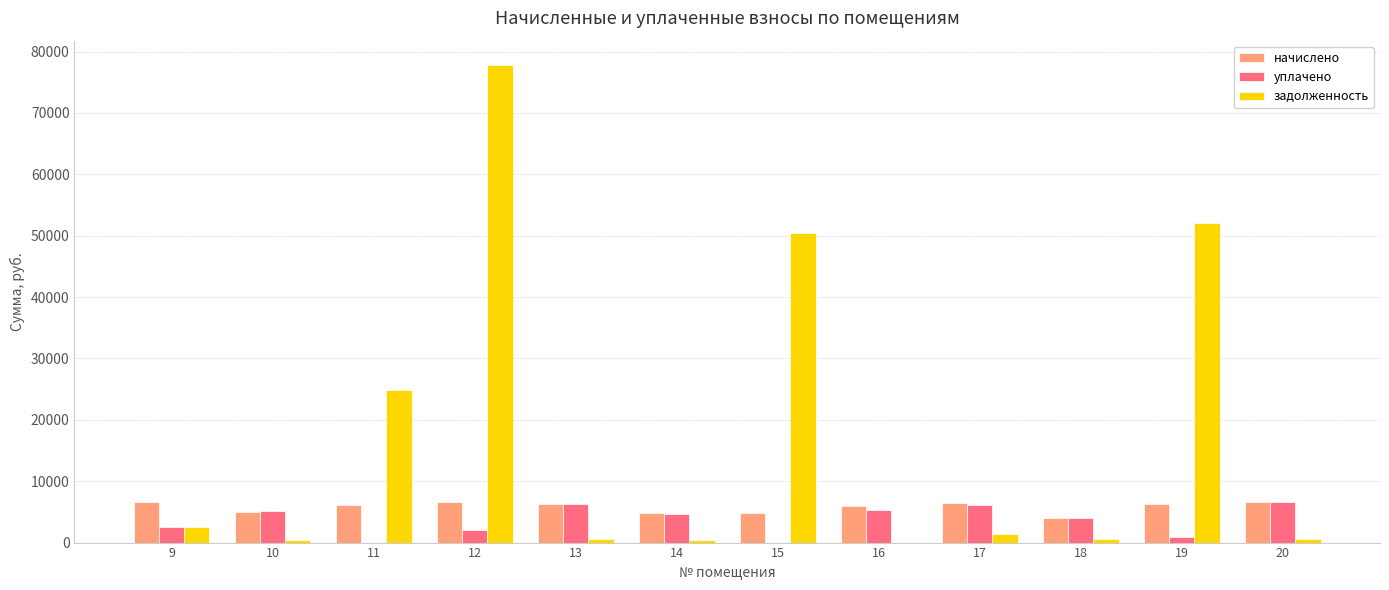

Is it true that уплачено equals 6194.9 at 17?

True